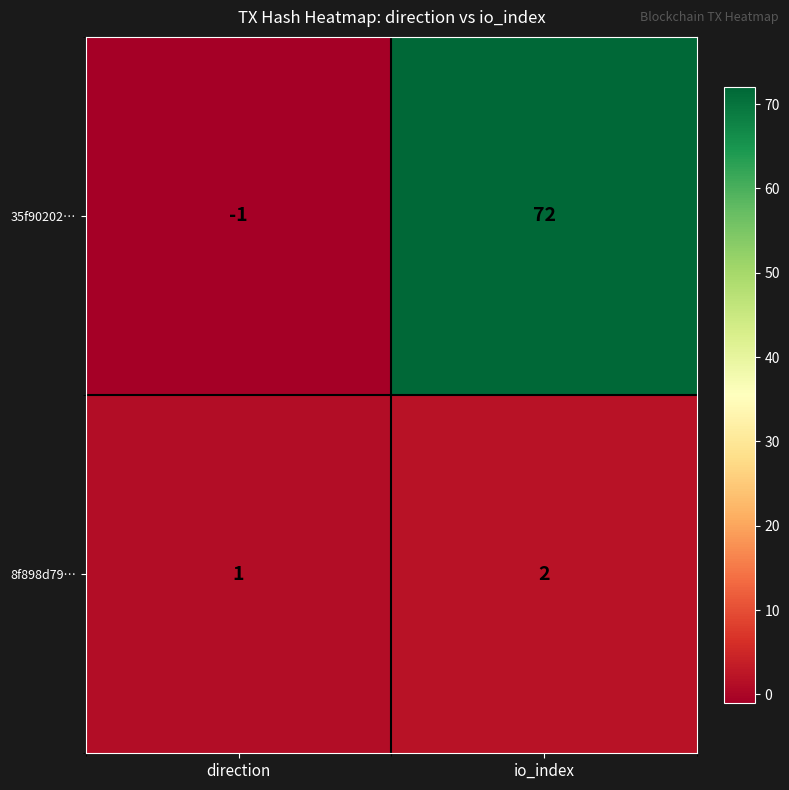

What is the total value across all series at io_index?

74